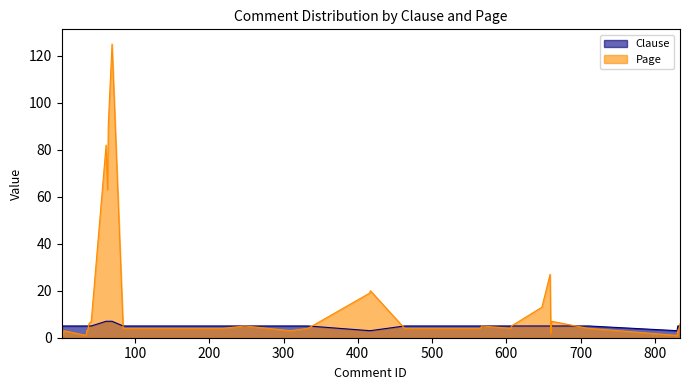

What is the highest value of the Page series?

125